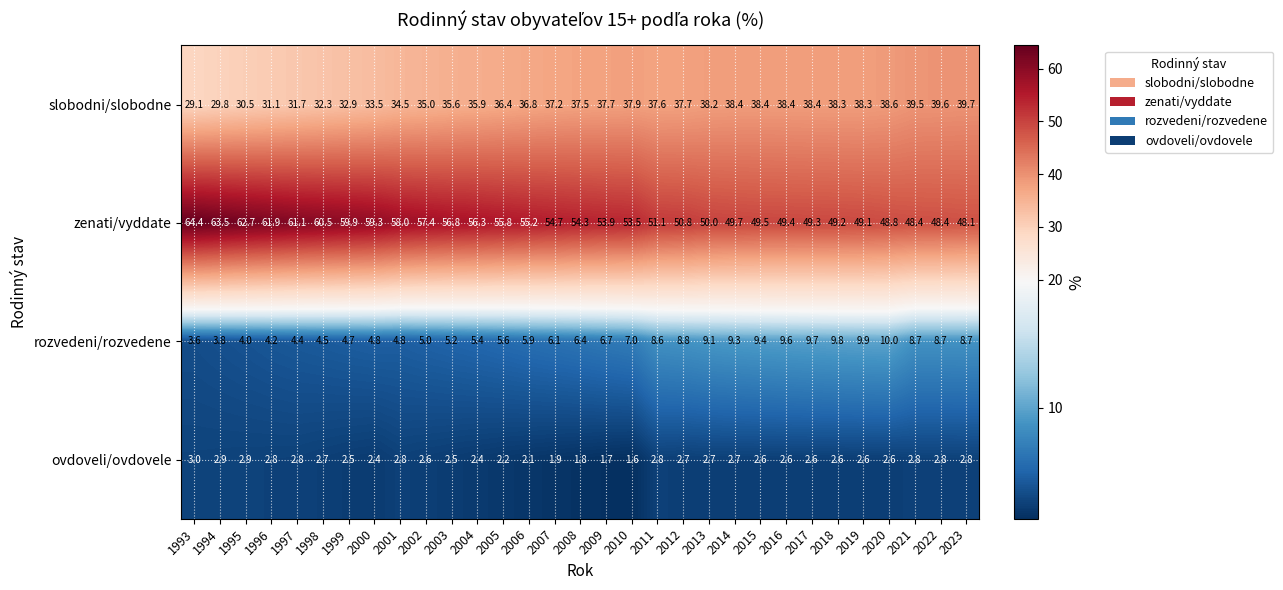

Which series changed the most between 1995 and 1998?

zenati/vyddate